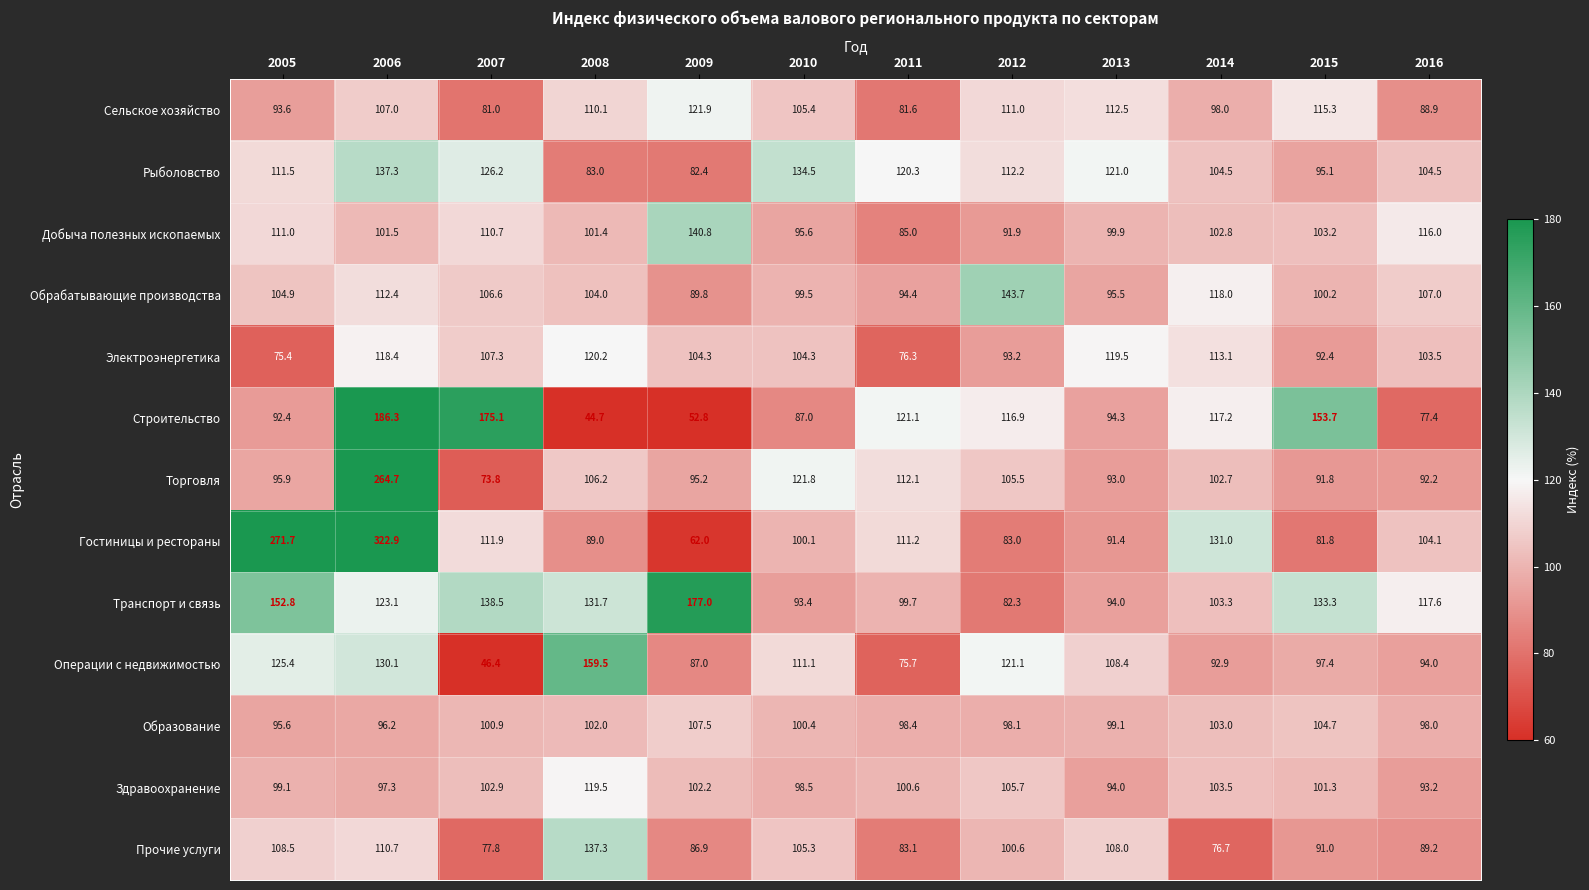

Is it true that Гостиницы и рестораны equals 100.1 at 2010?

True